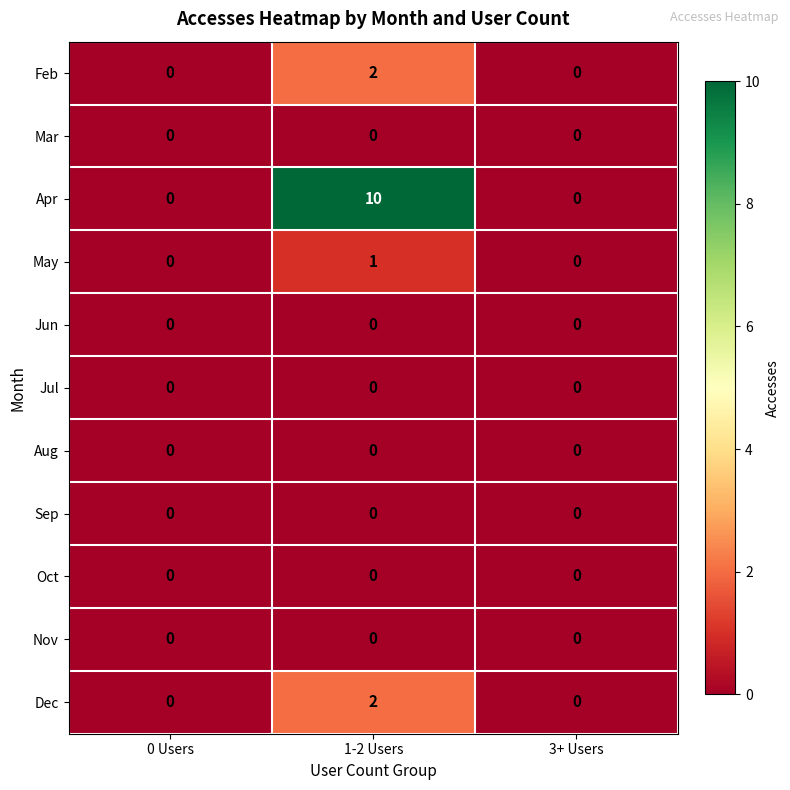

How many series are shown in this chart?

11